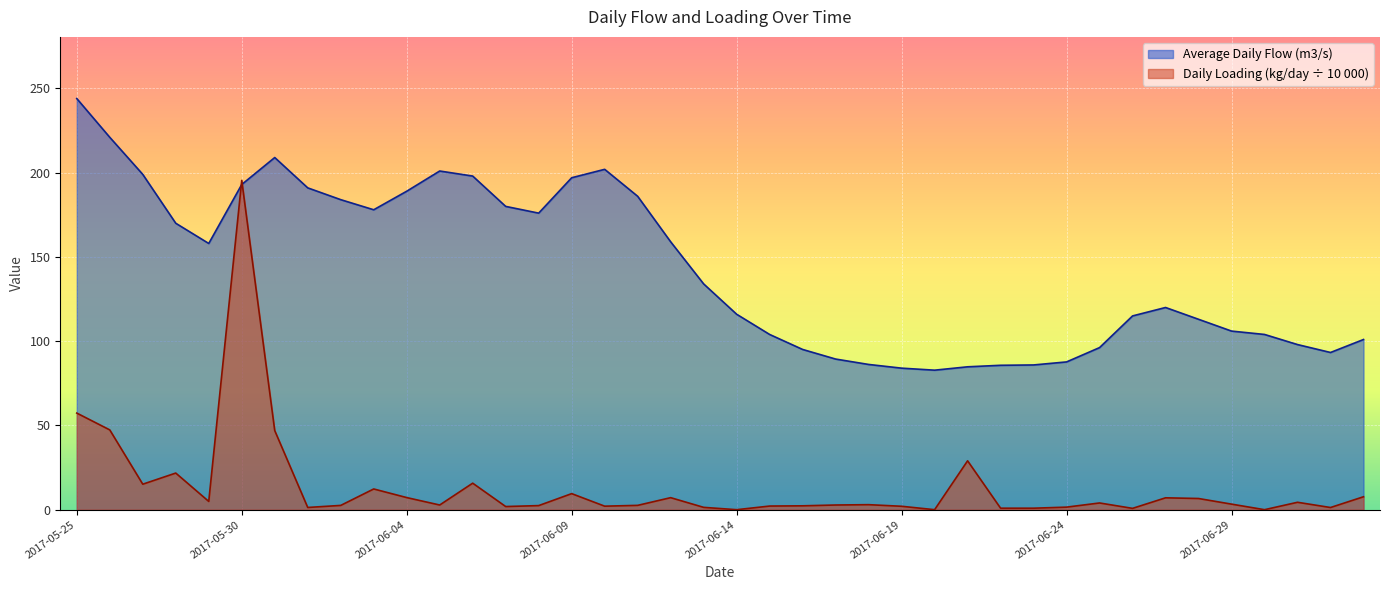

True or false: Average Daily Flow (m3/s) and Daily Loading (kg/day, /10000) cross at least once.

True